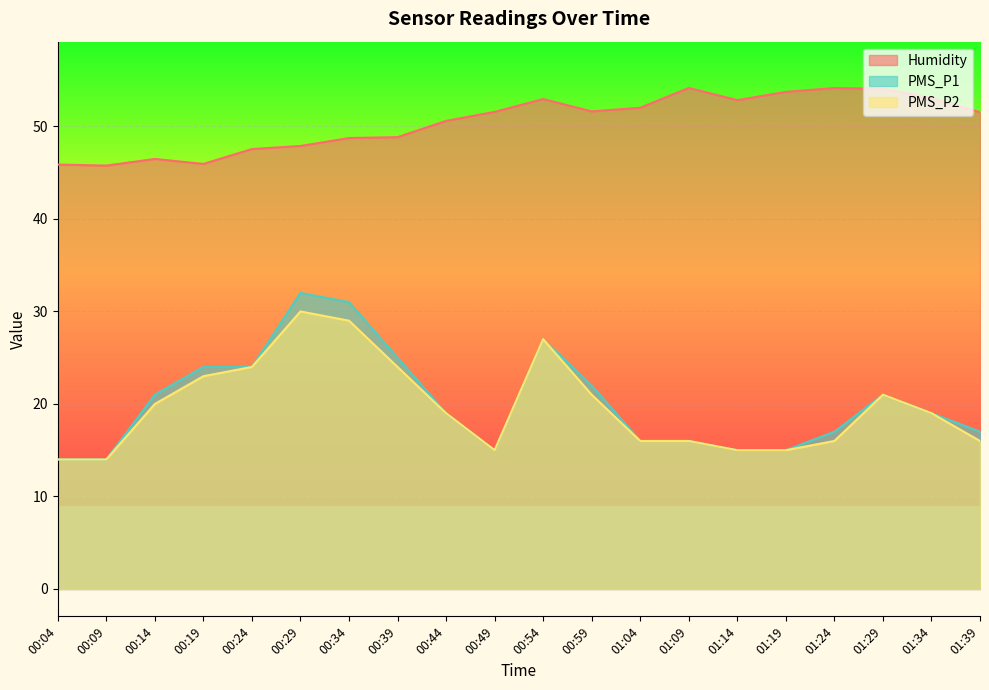

True or false: PMS_P1 has a value of 23.6 at 01:24.

False